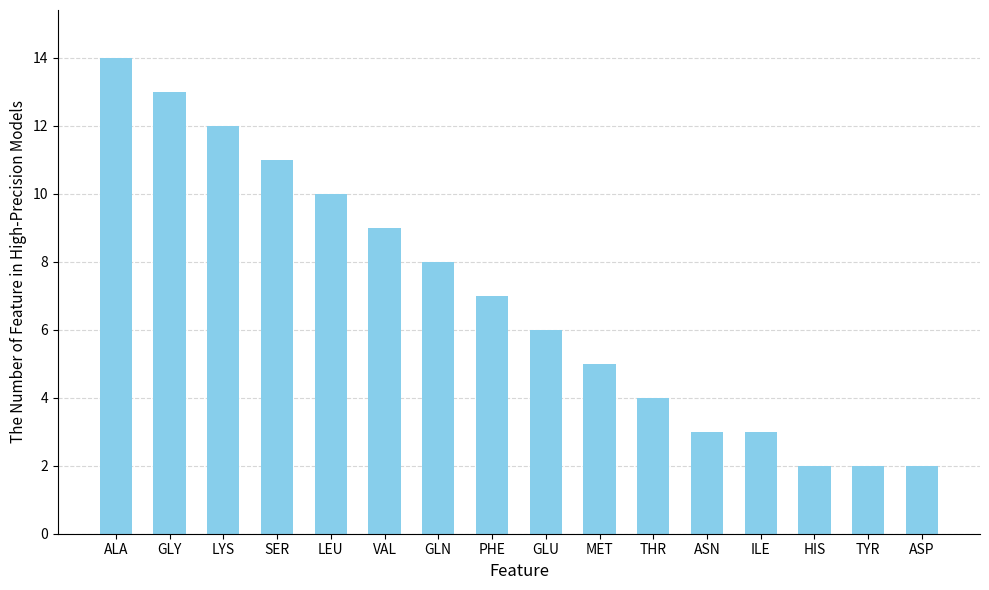

The chart shows a value of 6 at ALA. True or false?

False